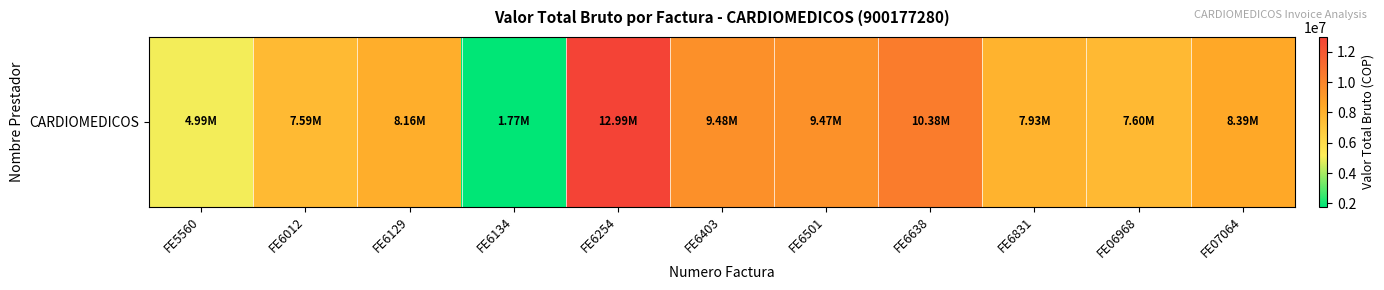

Reading left to right, extract all data points from this chart.

FE5560=4986200	FE6012=7593900	FE6129=8160900	FE6134=1767800	FE6254=12986700	FE6403=9480800	FE6501=9470600	FE6638=10377800	FE6831=7934400	FE06968=7601300	FE07064=8394800